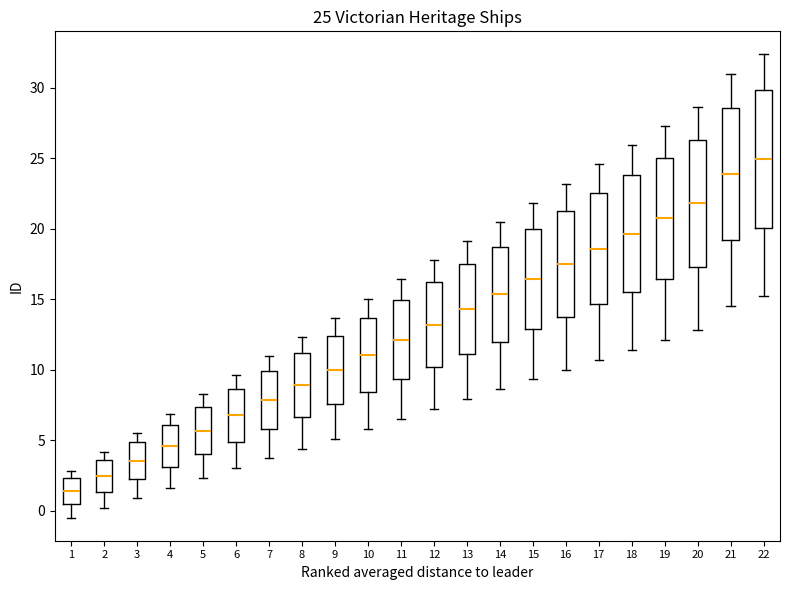

Which box's median line is the highest?

22